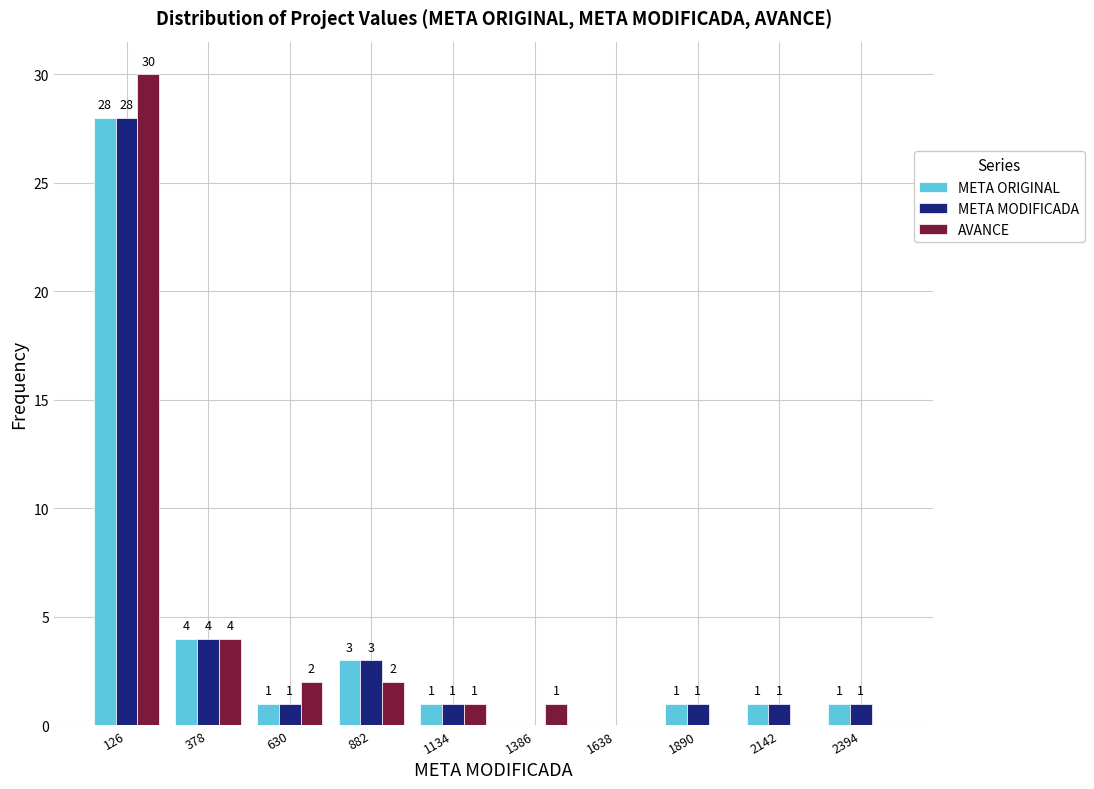

In the META MODIFICADA series, which range on the x-axis has the tallest bar?

0 to 250